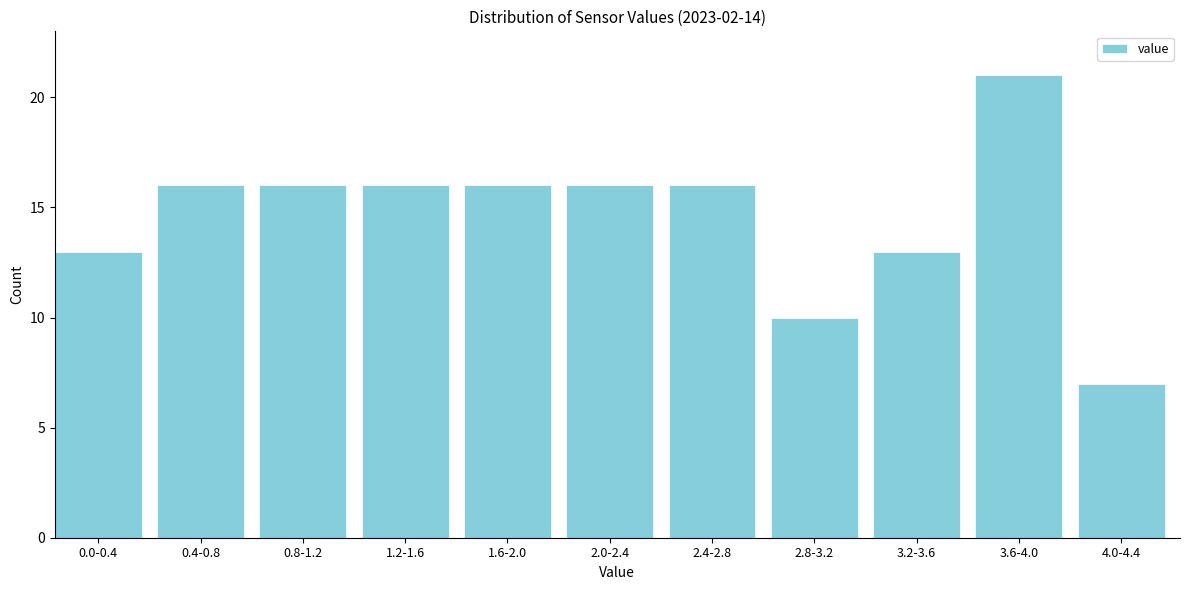

Reading left to right, extract all data points from this chart.

0.0-0.4=13	0.4-0.8=16	0.8-1.2=16	1.2-1.6=16	1.6-2.0=16	2.0-2.4=16	2.4-2.8=16	2.8-3.2=10	3.2-3.6=13	3.6-4.0=21	4.0-4.4=7